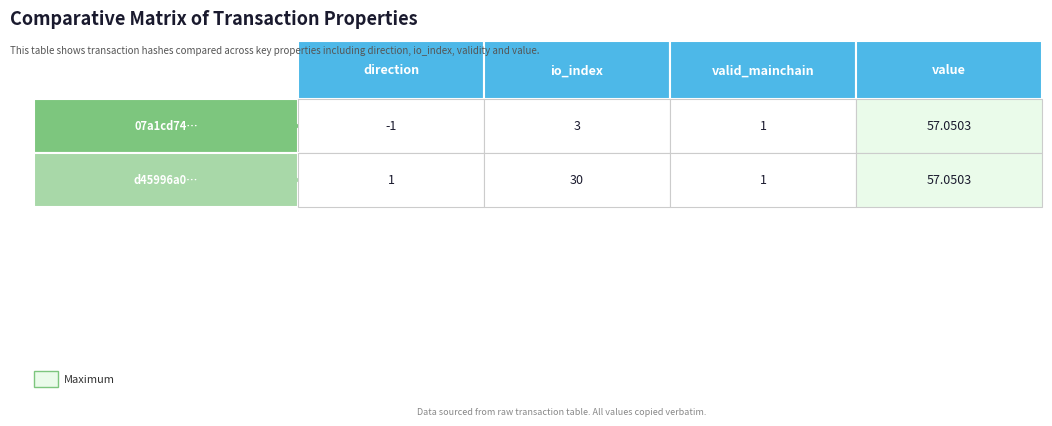

What is the difference between the 07a1cd7431332438ebe66e0cdaa34ec56083214 values at value and io_index?

54.1